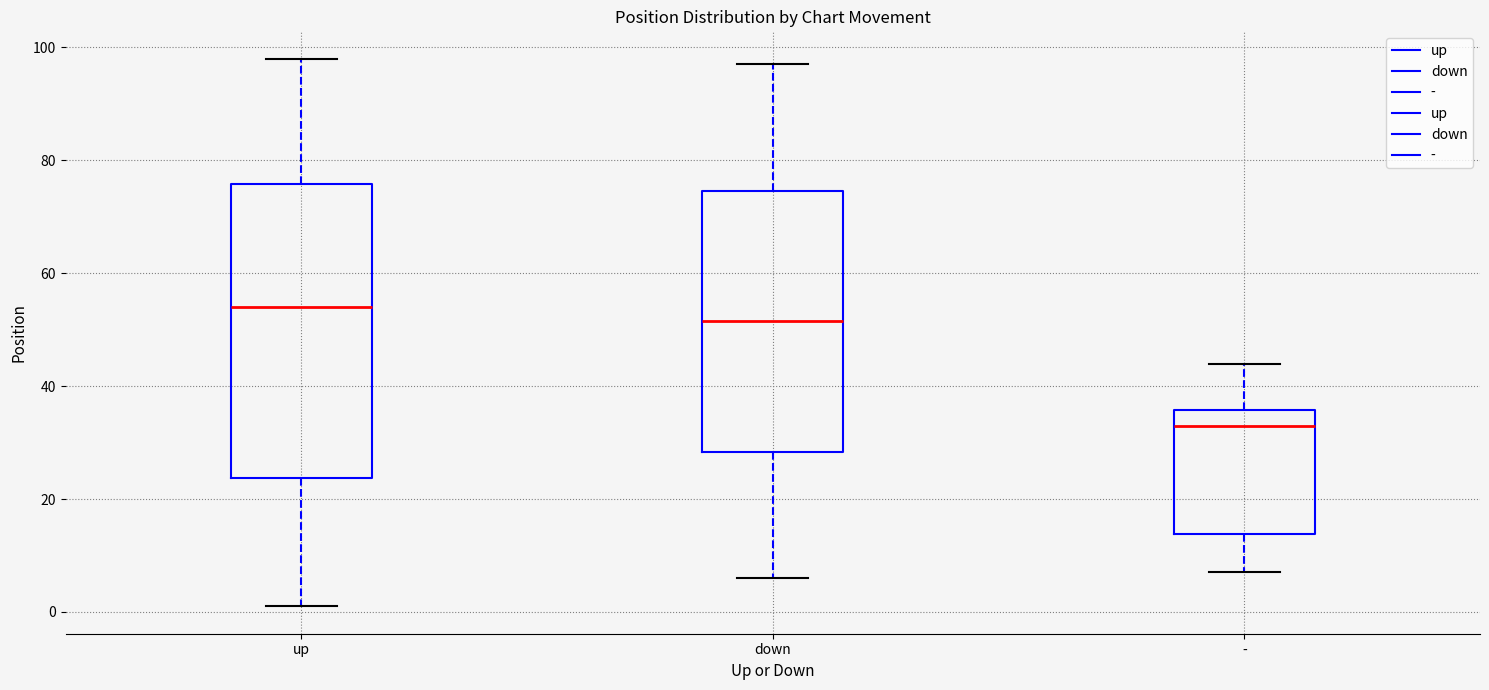

Reading left to right, transcribe this box plot: for each box, give where its median line is, the range the box spans, and where its two whiskers end, as read against the y-axis. The values are not printed on the chart, so give them approximately, as read against the axis.

up: median 54, box 24 to 76, whiskers 2 to 98
down: median 52, box 28 to 74, whiskers 6 to 98
-: median 34, box 14 to 36, whiskers 8 to 44